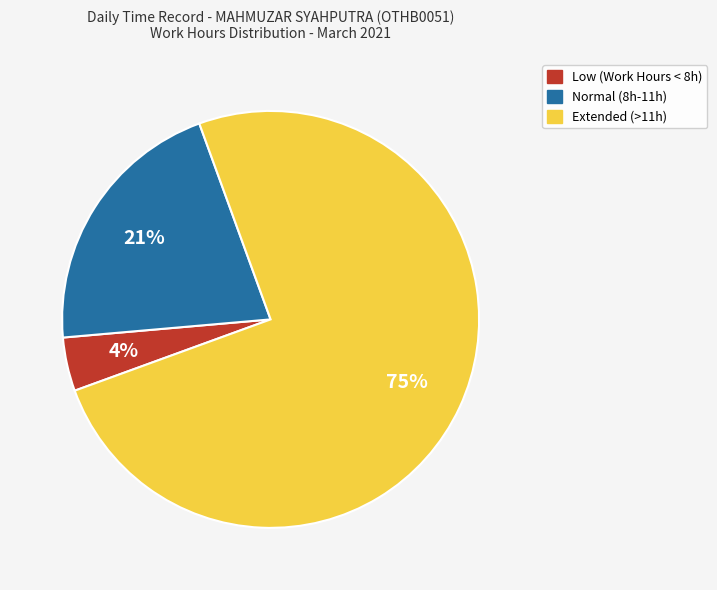

What is the ratio of the value at Normal (8h-11h) to the value at Extended (>11h)?

0.3